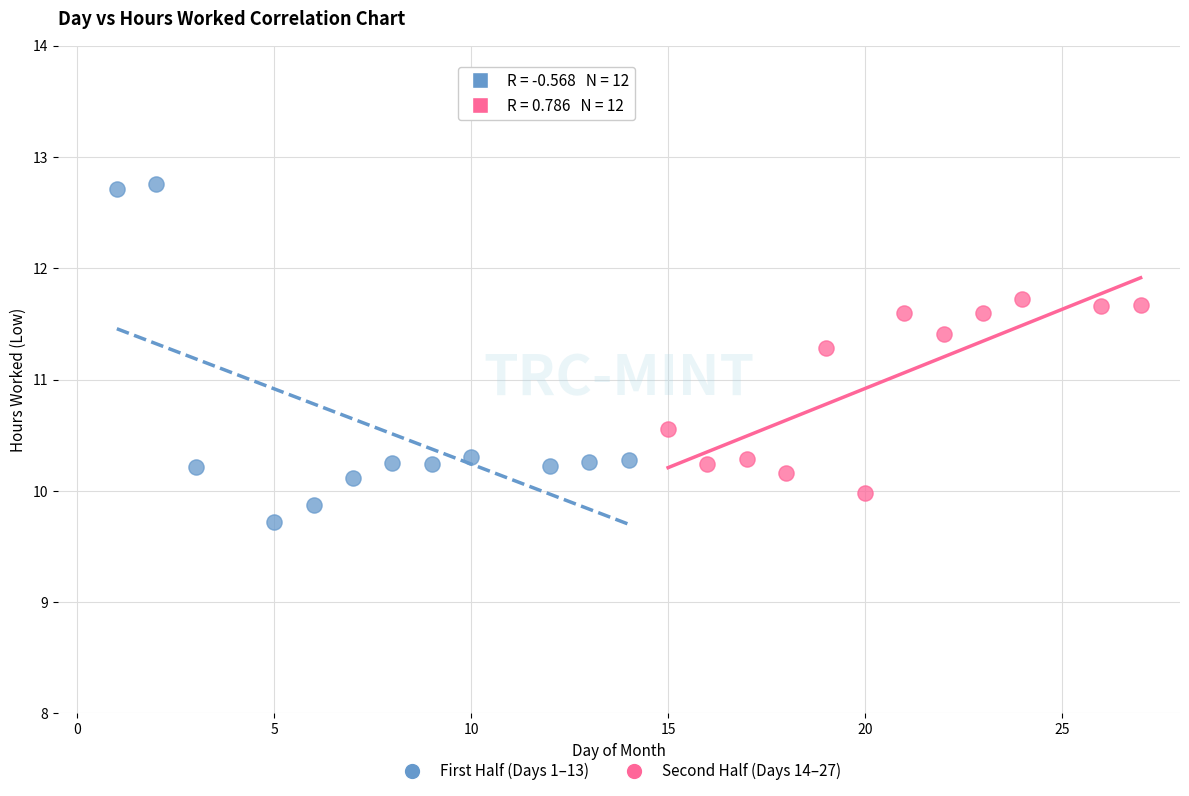

Which series has the widest spread of Y values?

First Half (Days 1–13)